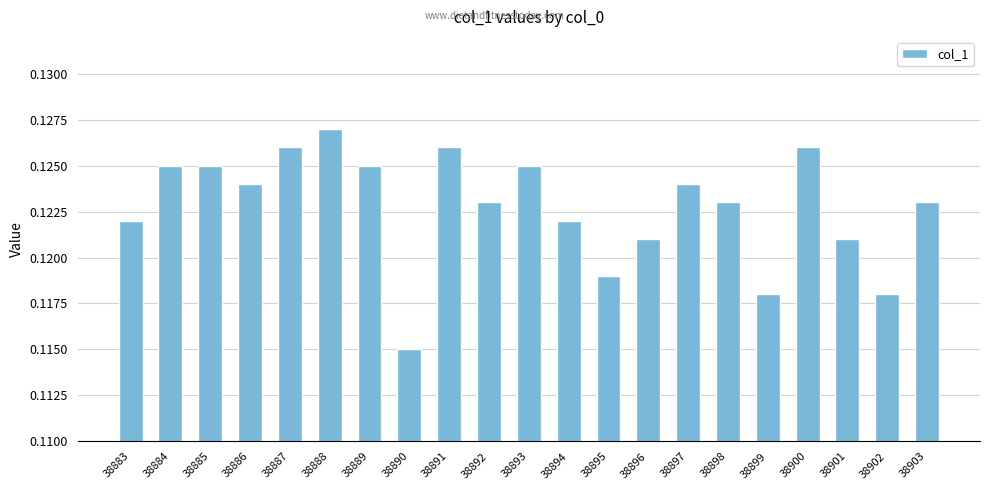

What is the sum of all values?

2.6